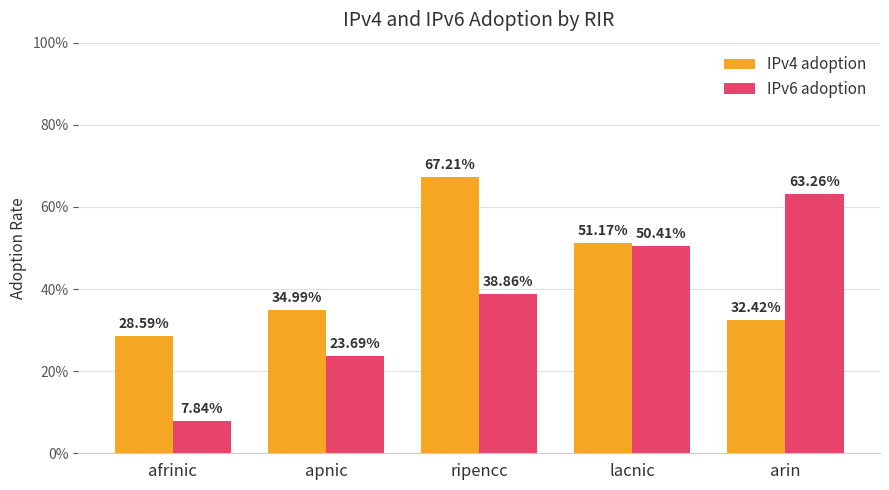

At how many categories does at least one series exceed 0?

5